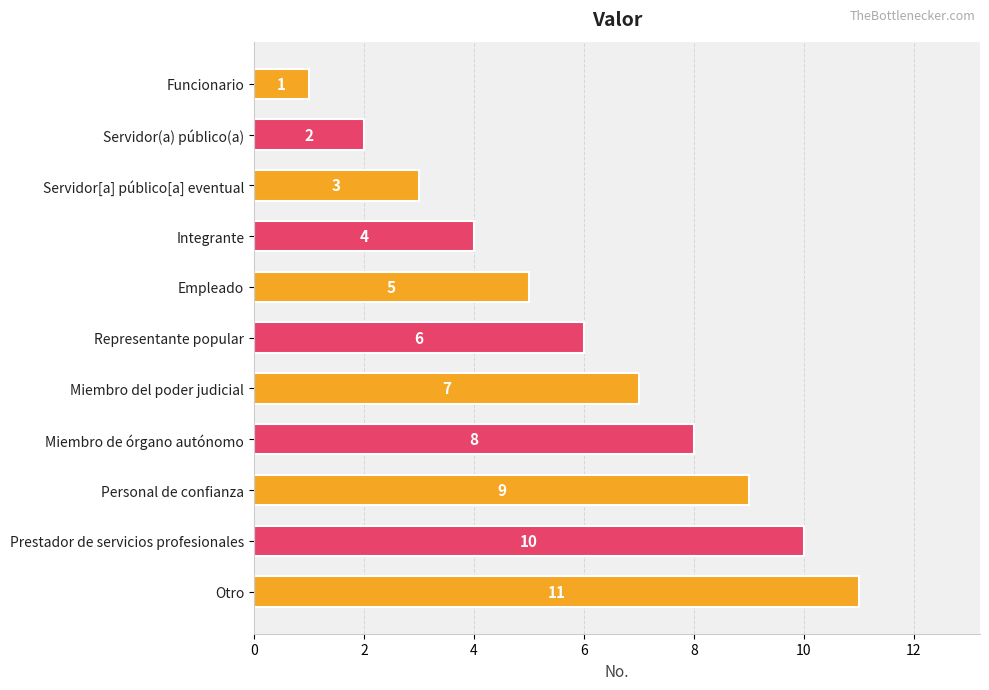

What is the difference between the maximum and minimum values?

10